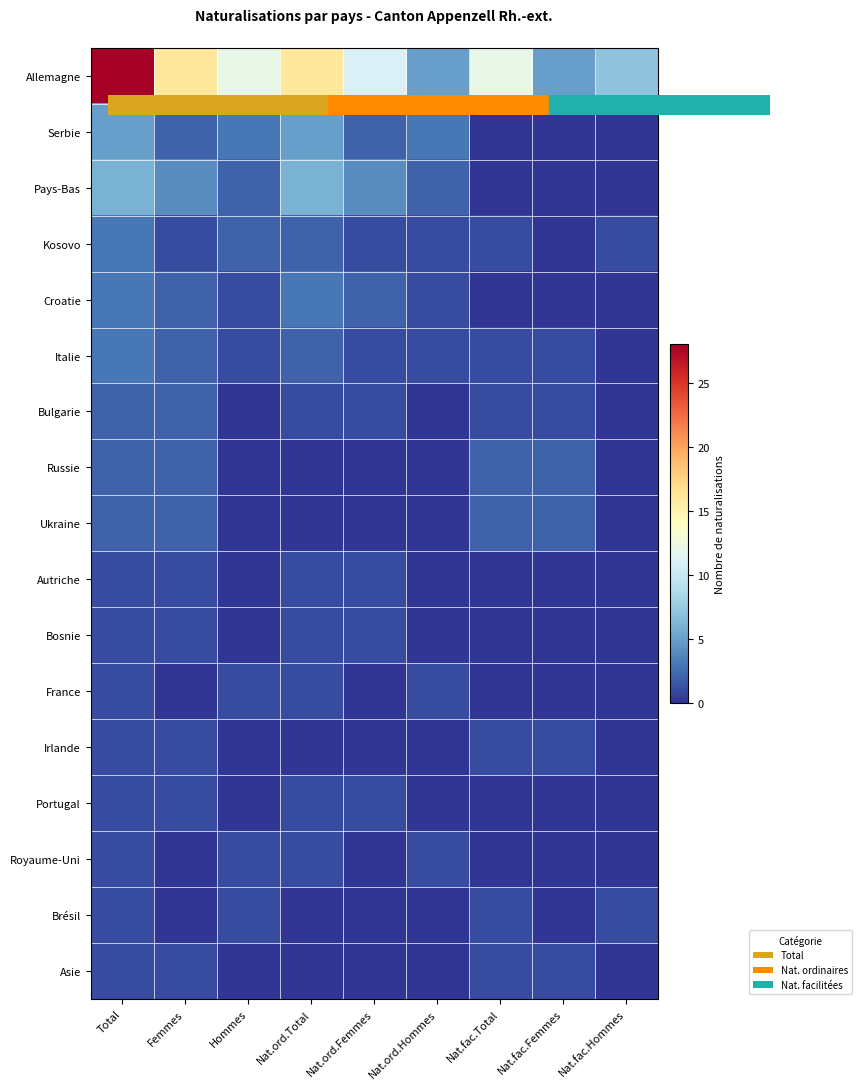

Between Total and Hommes, which series saw the biggest shift?

Allemagne